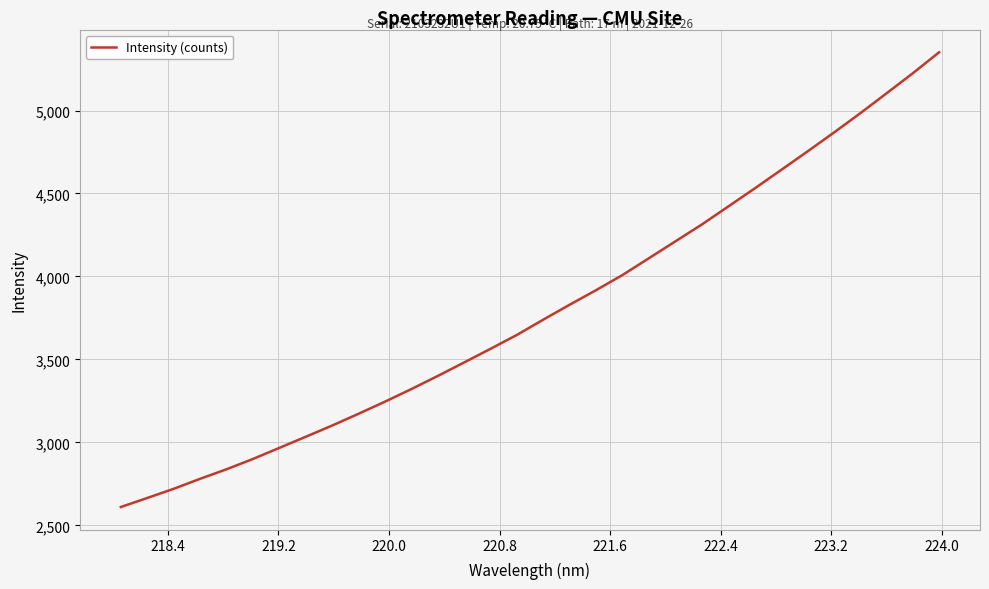

True or false: the data has more than 2 interior local peaks.

False